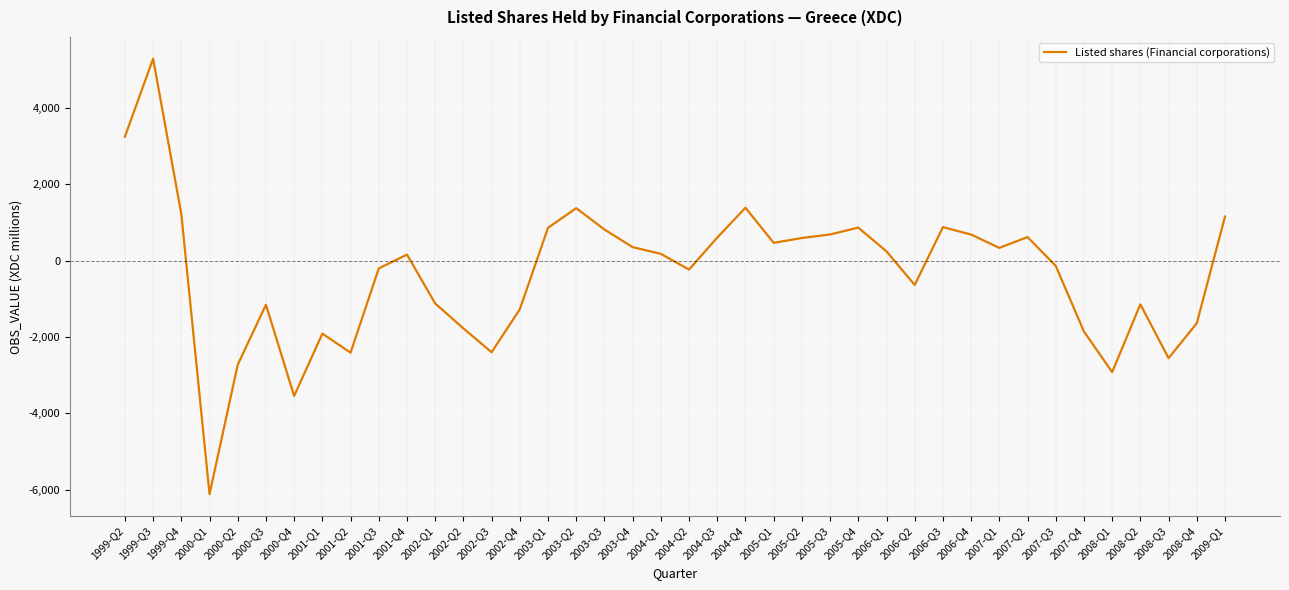

At which category does the chart reach its minimum across all series?

2000-Q1